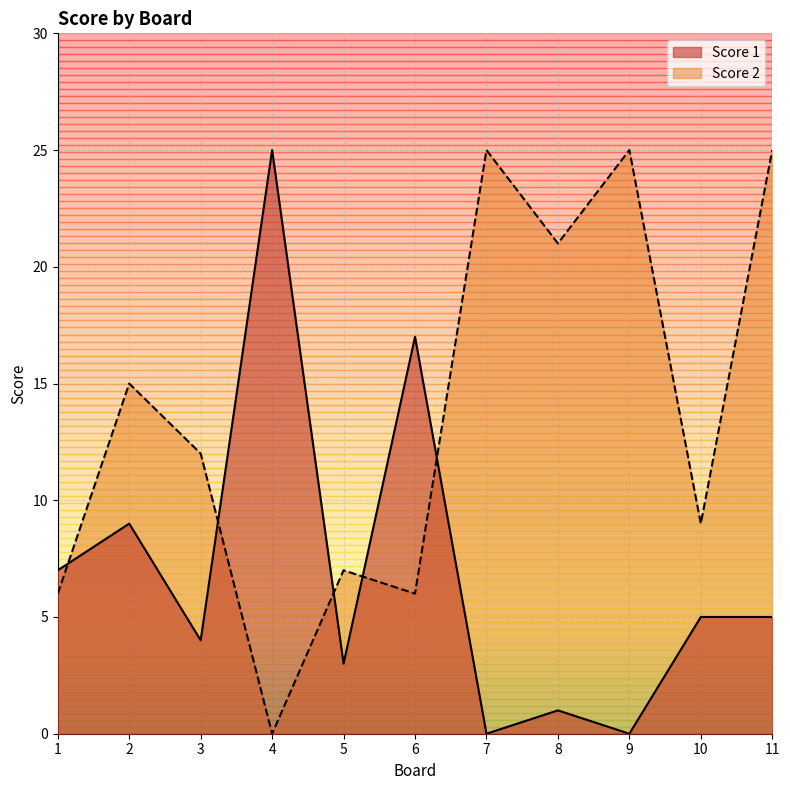

Which has a higher value, 9 or 7?

9